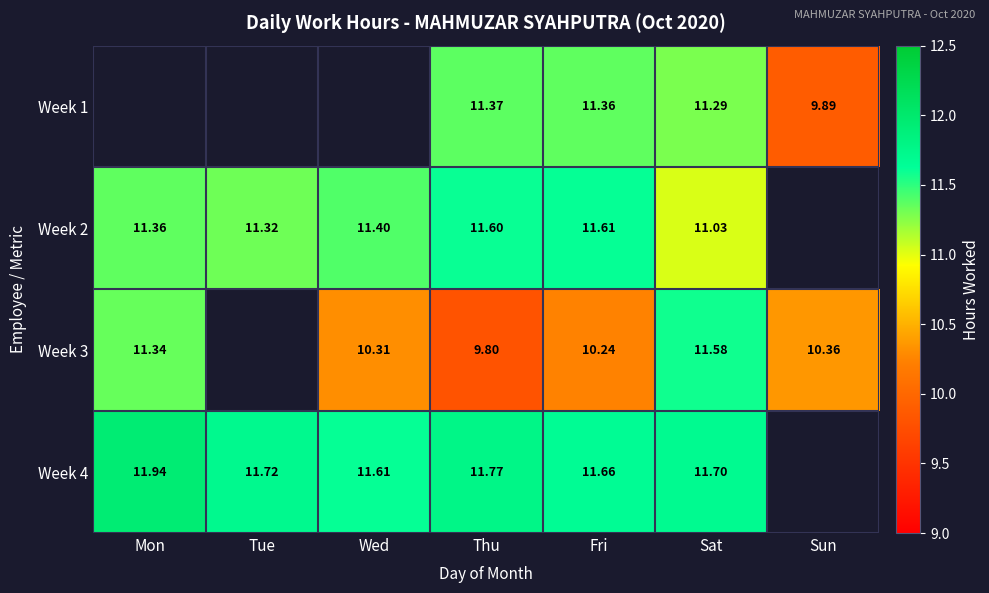

At which label is Week 2 closest to 11?

Sat